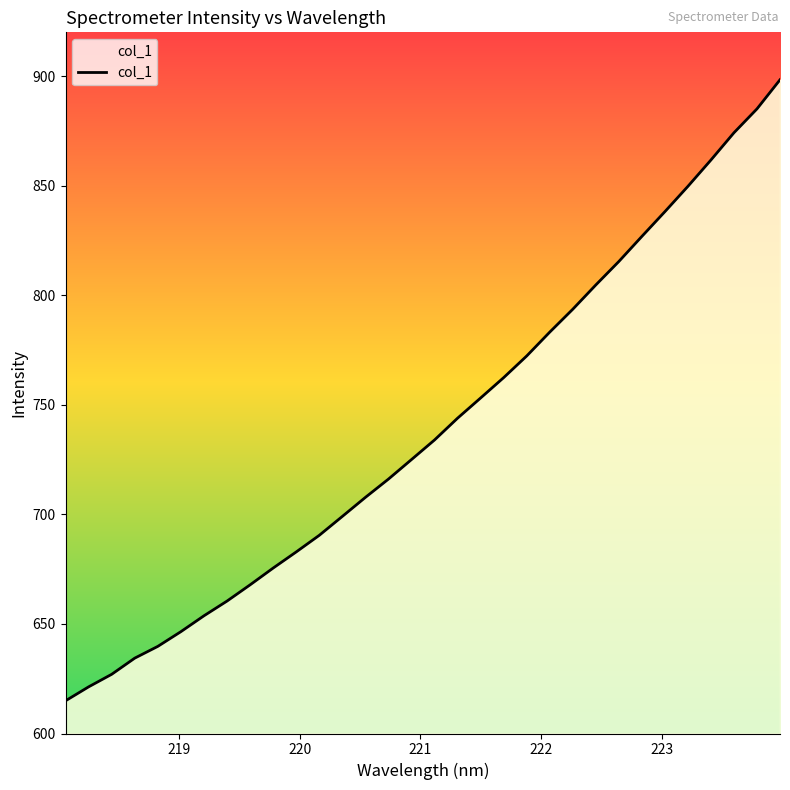

What is the difference between the maximum and minimum values?

283.4